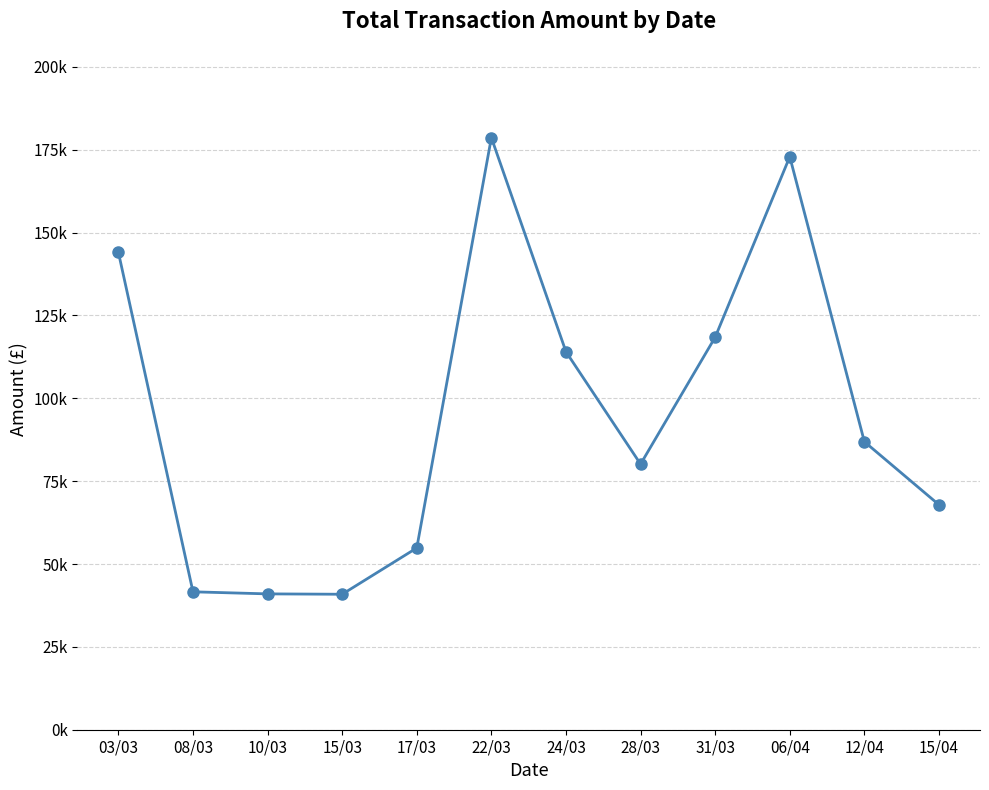

List the labels in order of value, smallest first.

15/03, 10/03, 08/03, 17/03, 15/04, 28/03, 12/04, 24/03, 31/03, 03/03, 06/04, 22/03